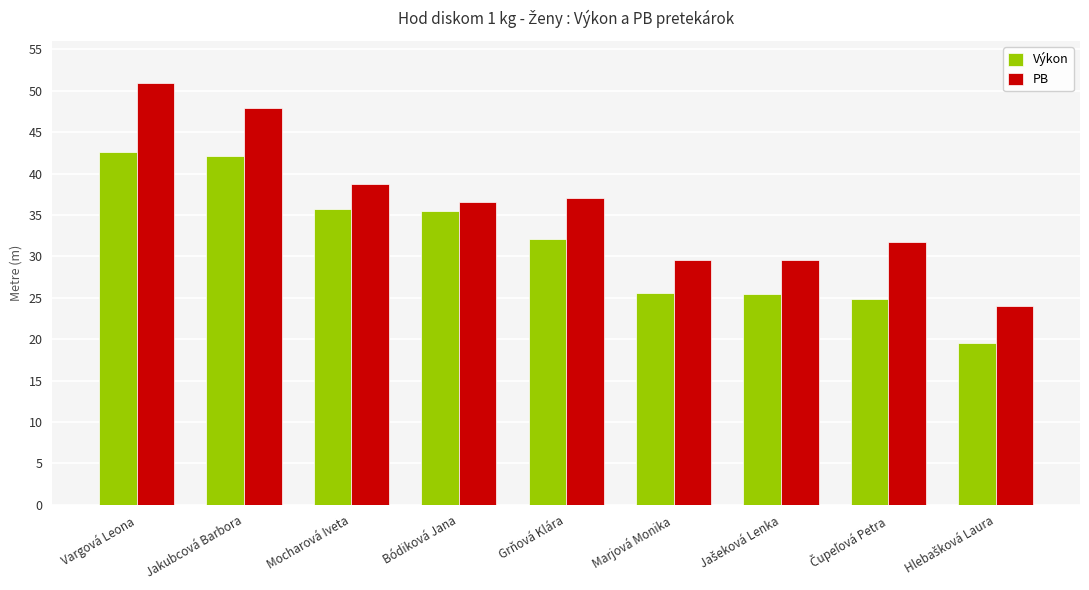

The value of PB at Grňová Klára is 37.0. True or false?

True